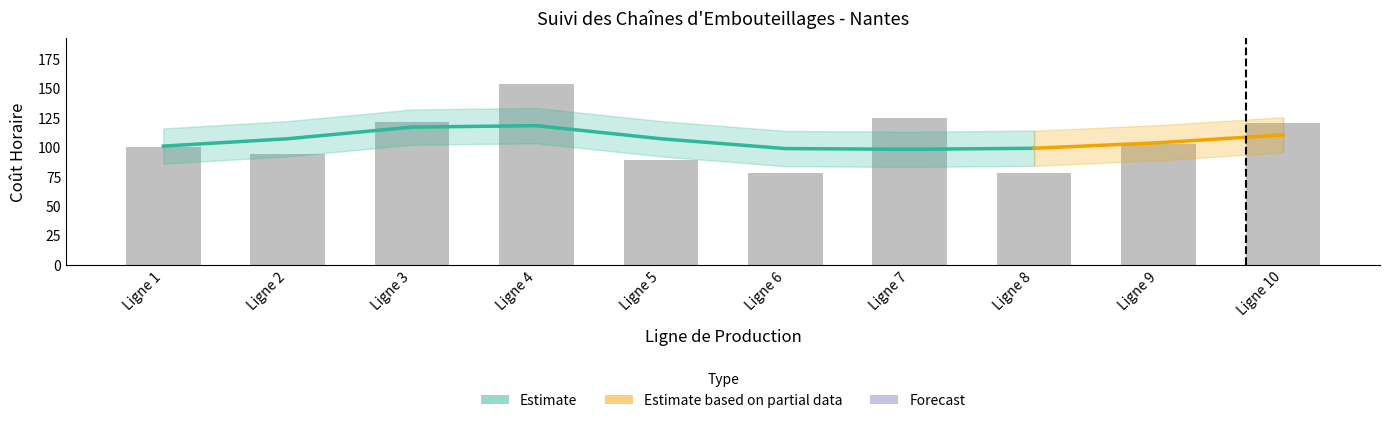

The chart shows a value of 102.5 at Ligne 9. True or false?

True